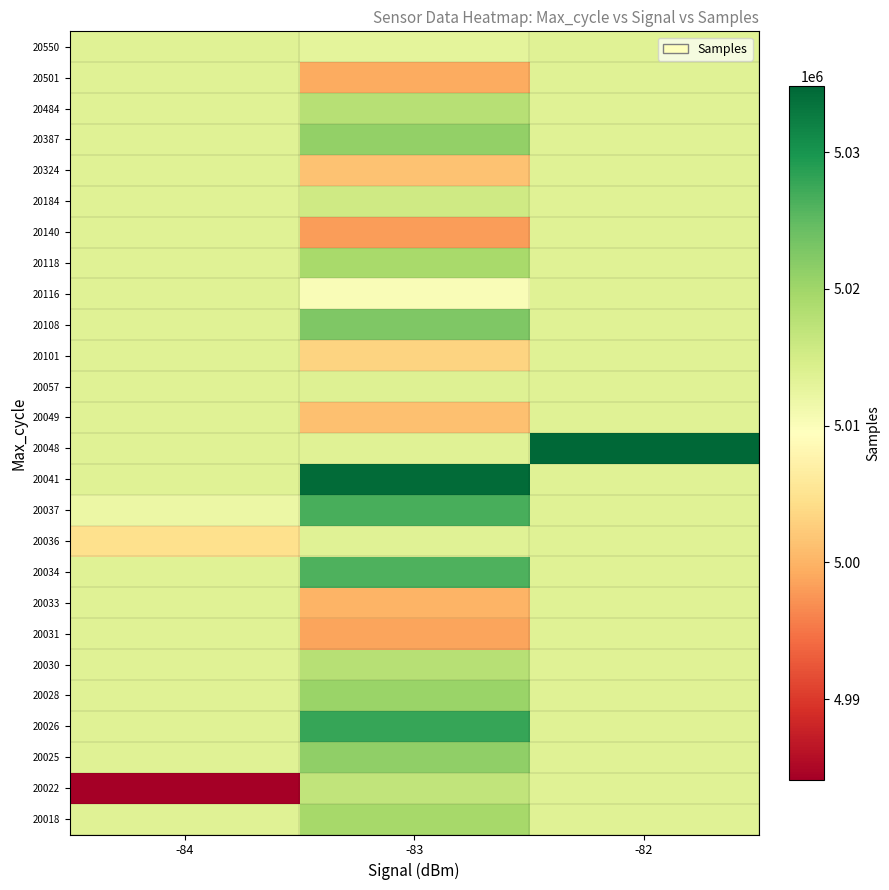

Which category has the highest value across all series?

-82